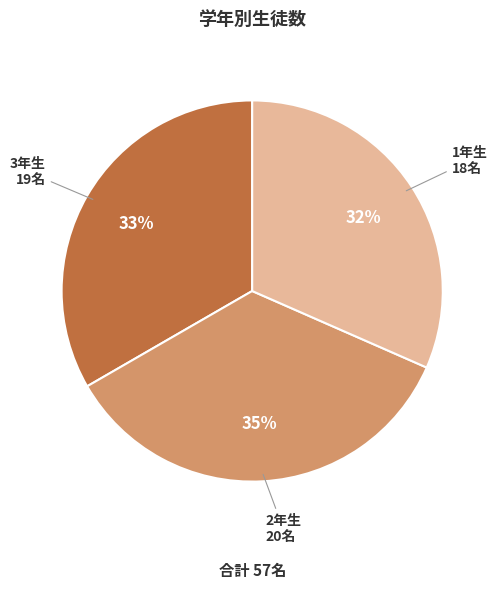

Does 2年生 represent more than half of the total?

No